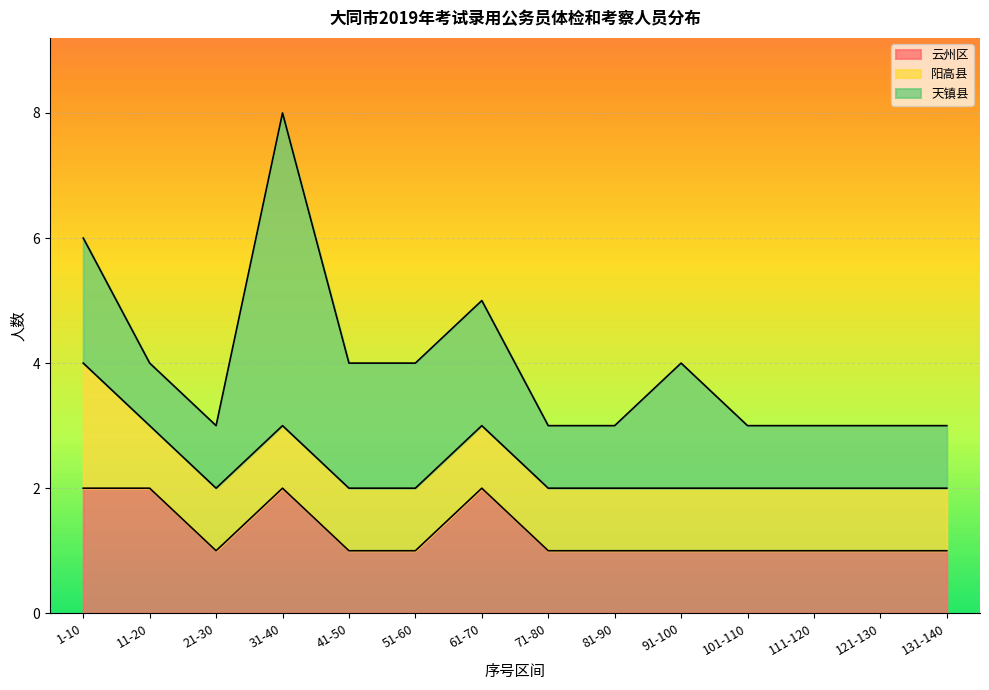

Is it true that 阳高县 equals 1 at 71-80?

False